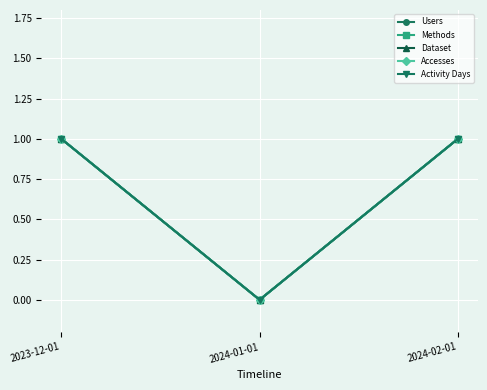

Is this an area chart (filled region under the line)?

No